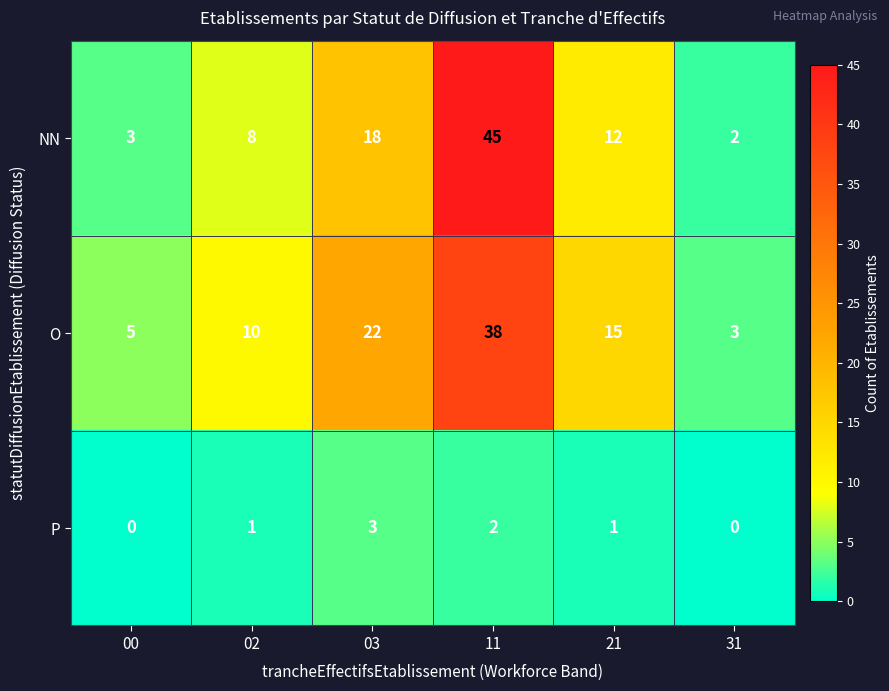

What is the total value across all series at 02?

19